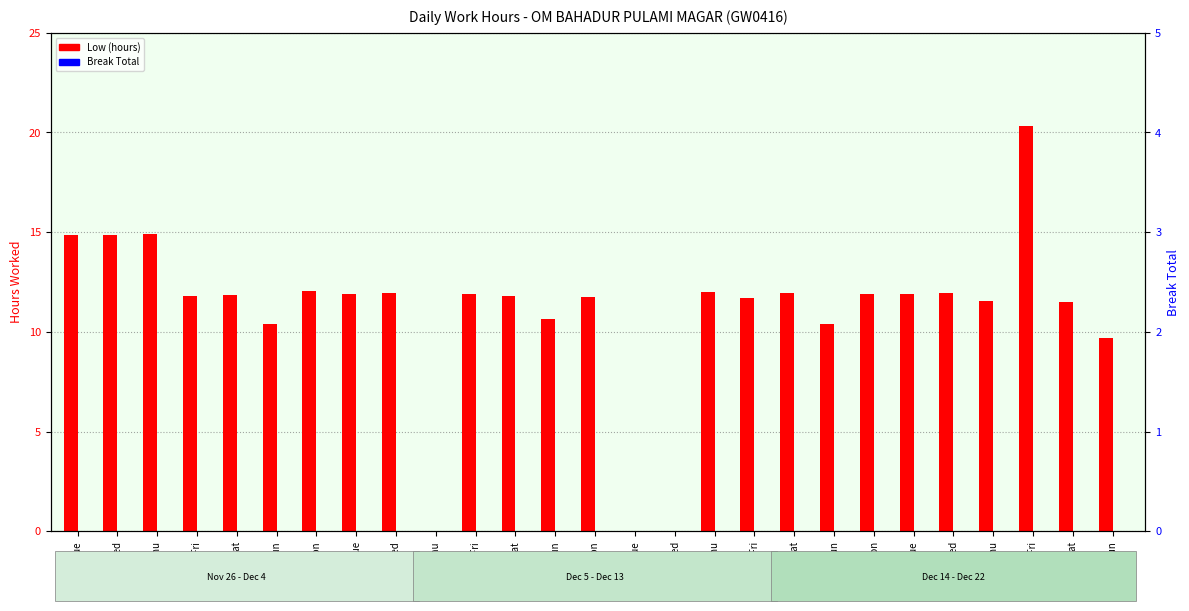

Is it true that Low (hours) equals 19.6 at 6-Fri?

False